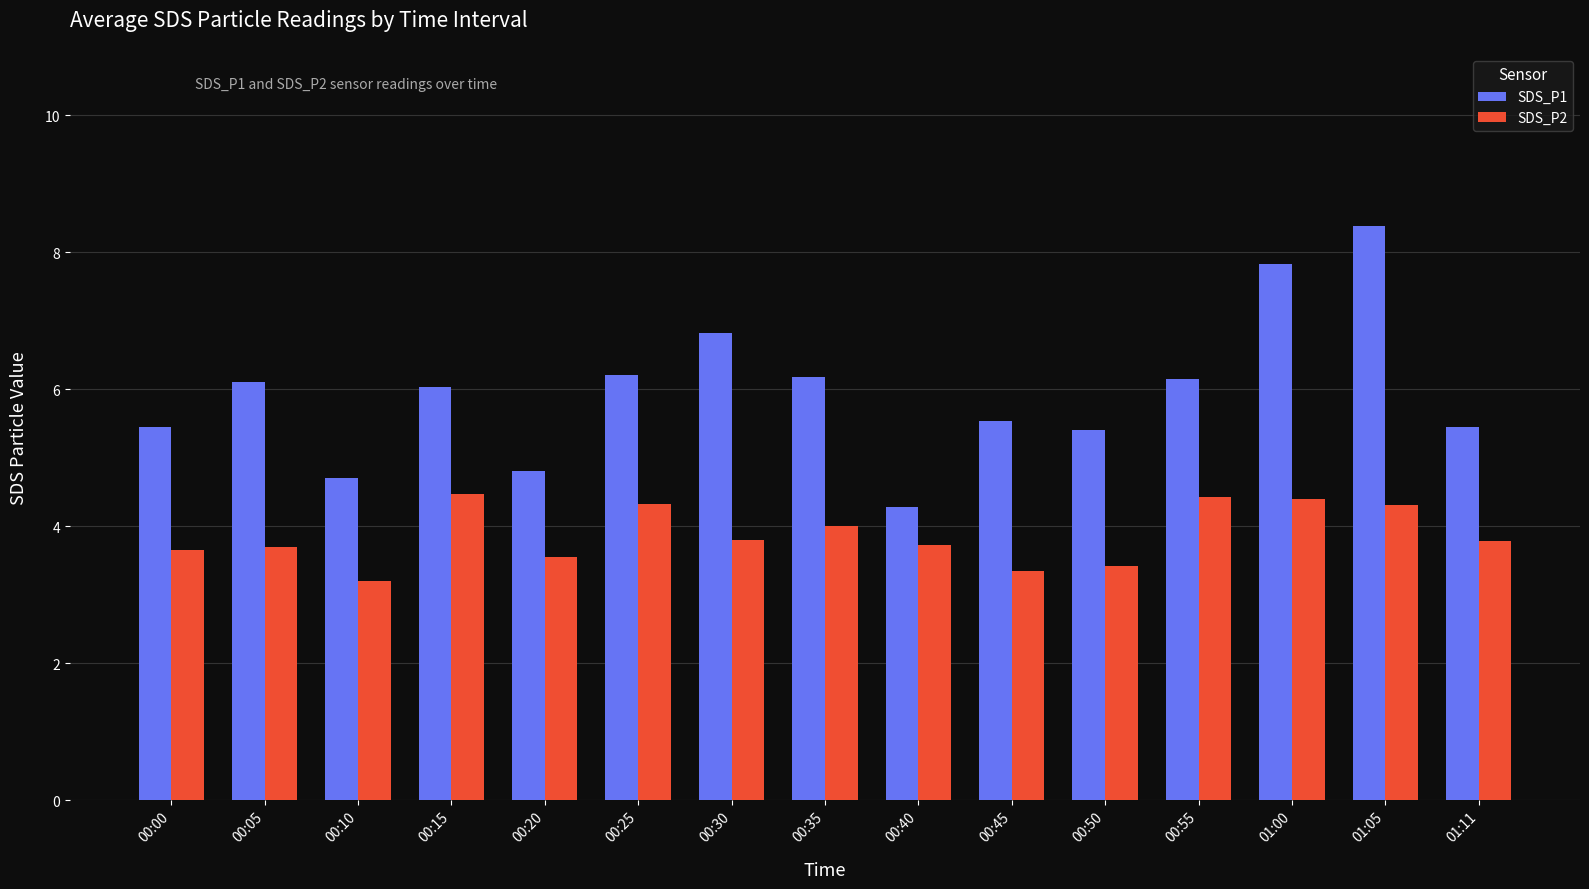

What is the difference between the highest and lowest values at 00:00?

1.8